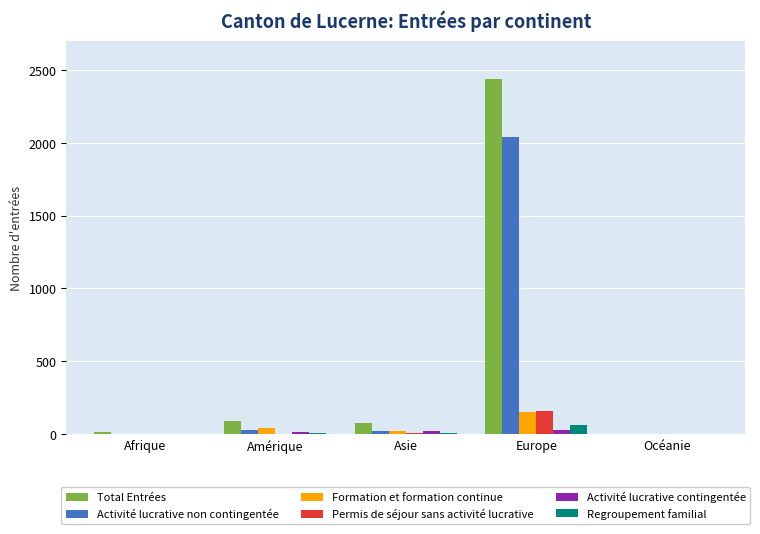

Is the value of Permis de séjour sans activité lucrative at Océanie greater than the value of Regroupement familial at Europe?

No